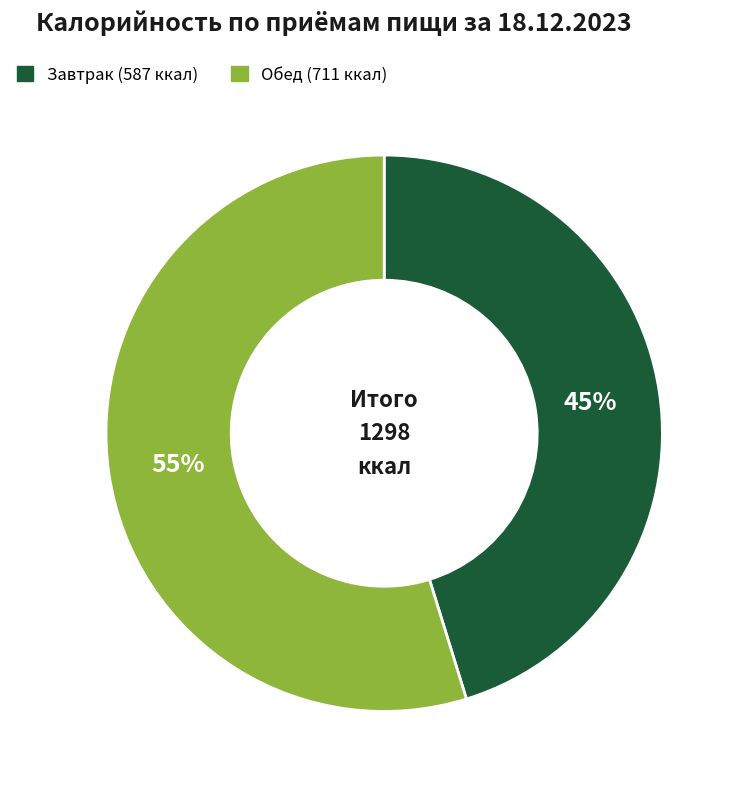

Is the sum of Обед (711 ккал) and Завтрак (587 ккал) greater than half?

Yes